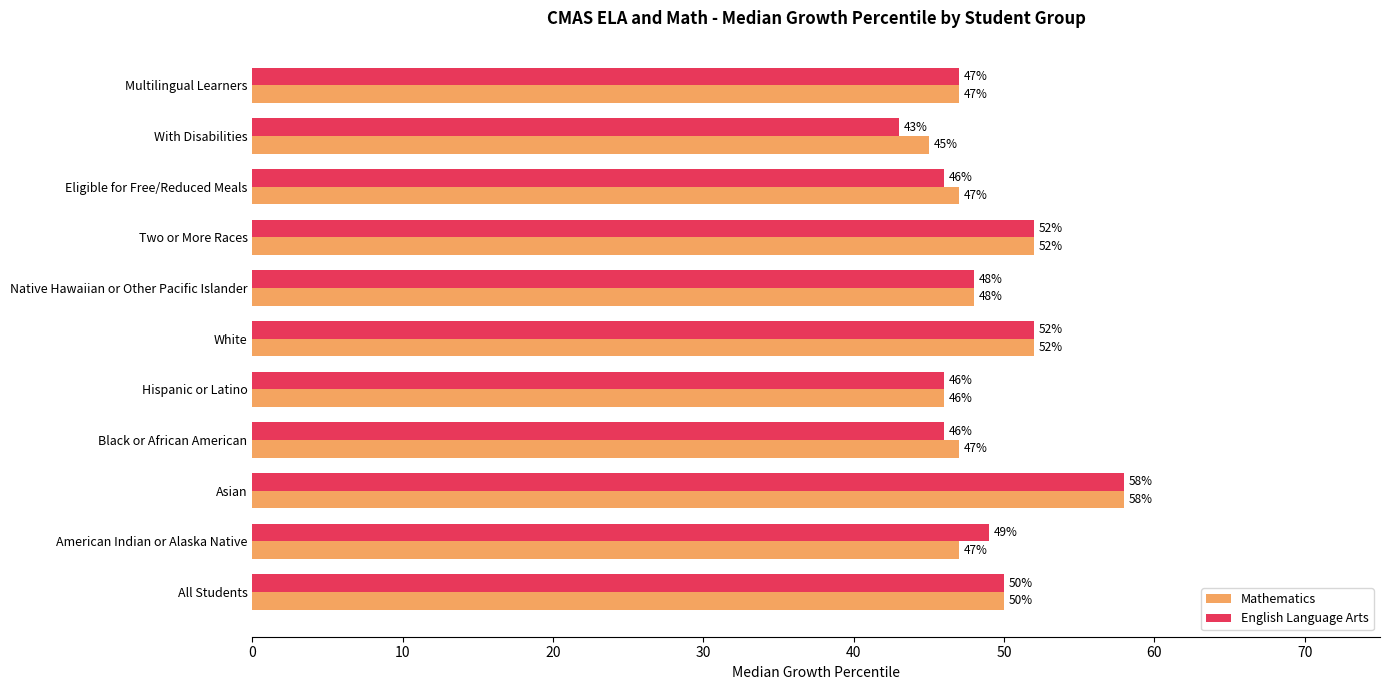

Where is Mathematics nearest to the value 51?

All Students